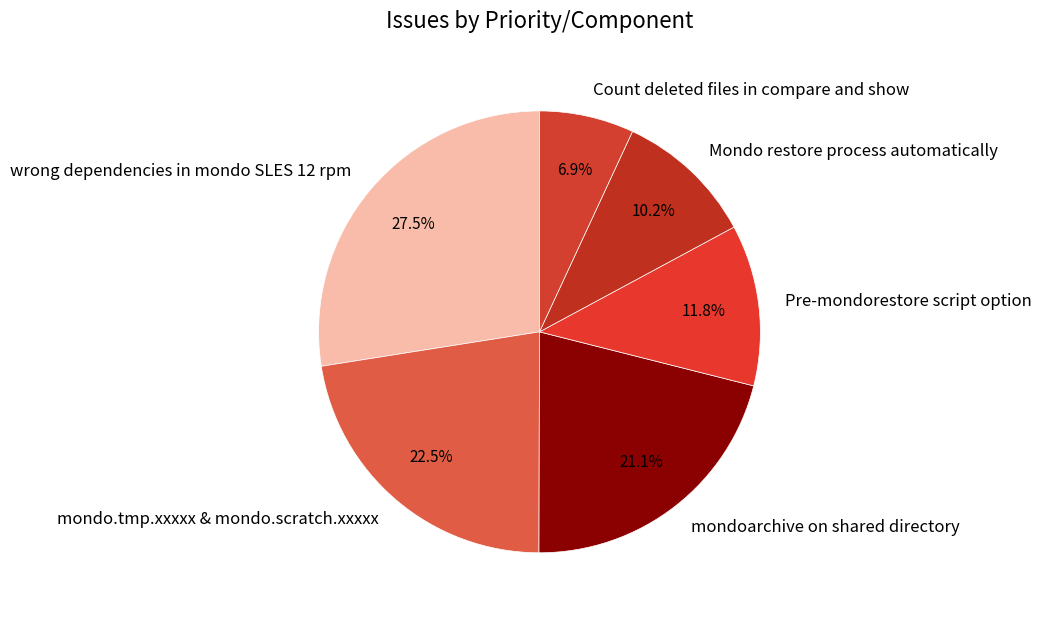

The Count deleted files in compare and show slice represents 7% of the pie. True or false?

True